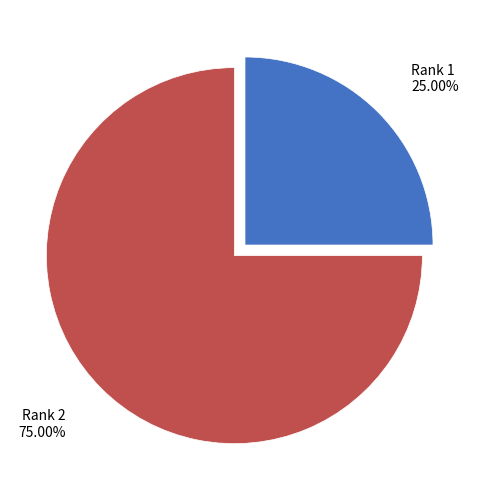

Is the sum of Rank 2 and Rank 1 greater than half?

Yes